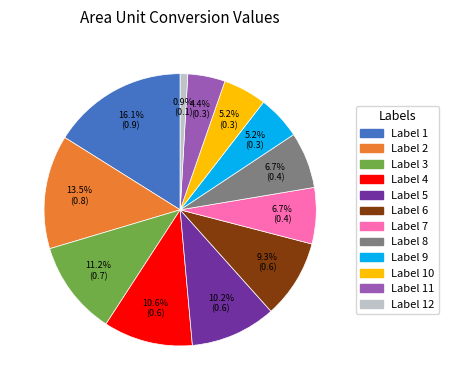

Does any single category account for the majority?

No